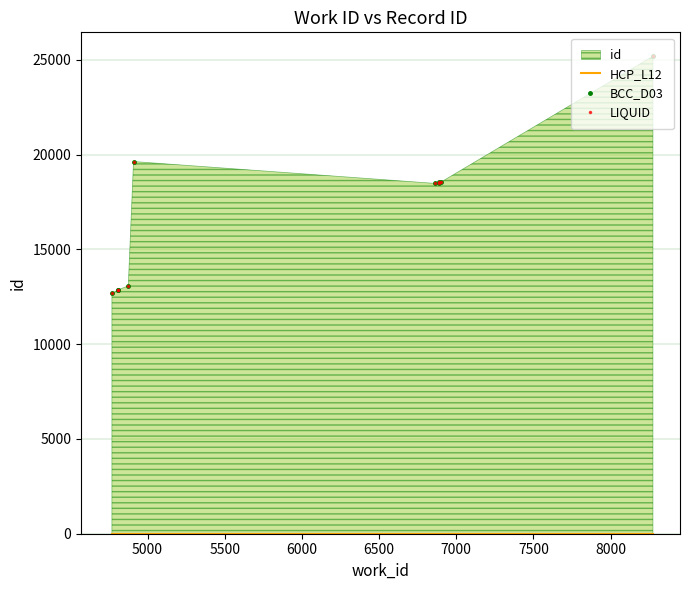

True or false: HCP_L12 has more than 1 interior local peaks.

False